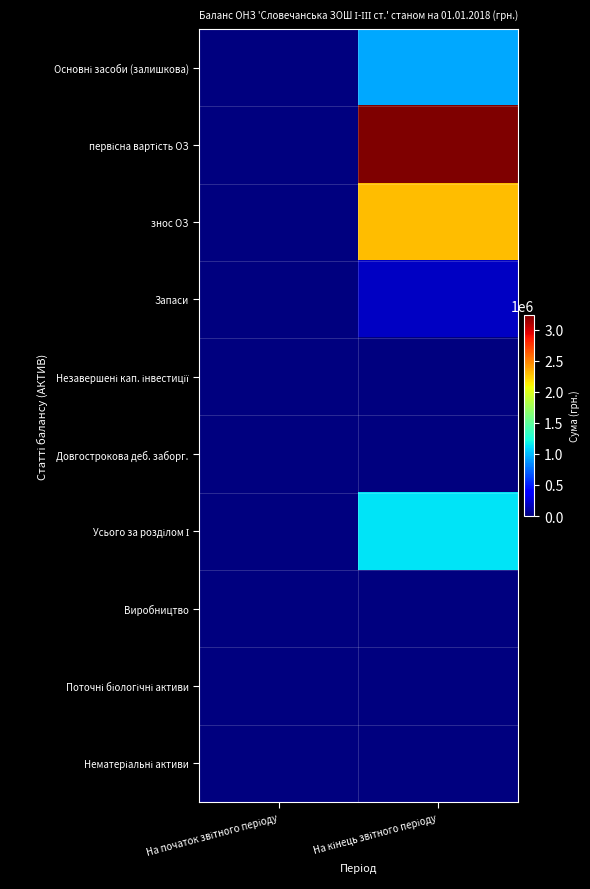

At which category is the sum across all series the highest?

На кінець звітного періоду